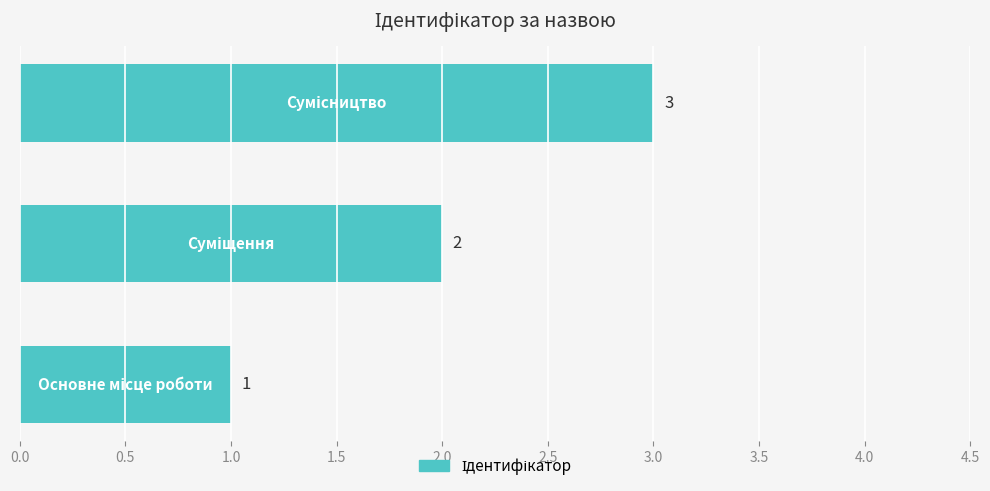

What is the sum of all values?

6